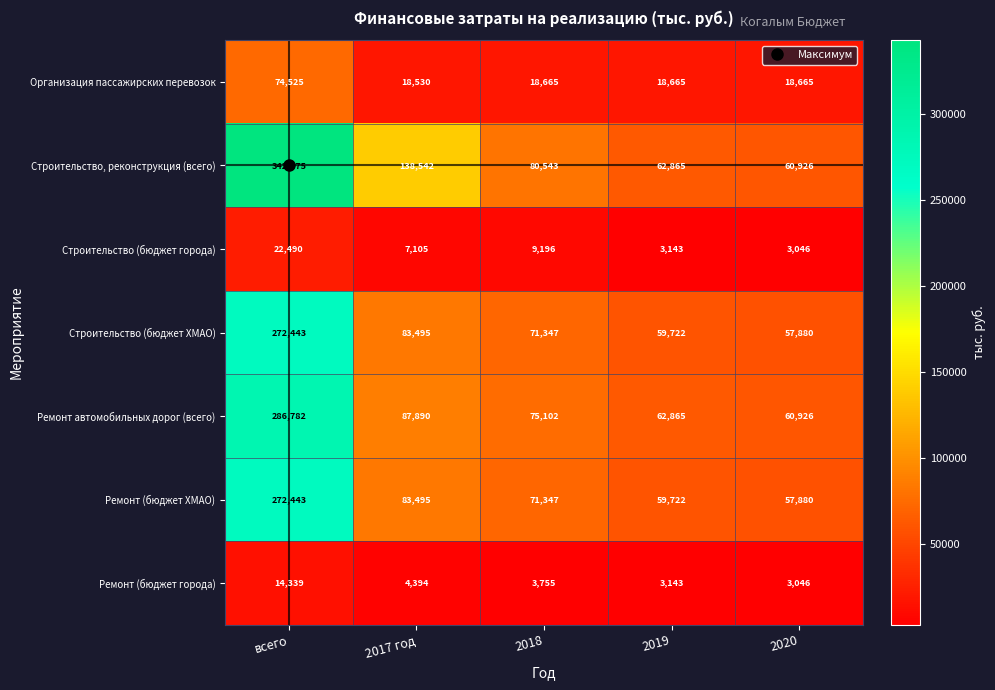

Count the number of categories in the chart.

5